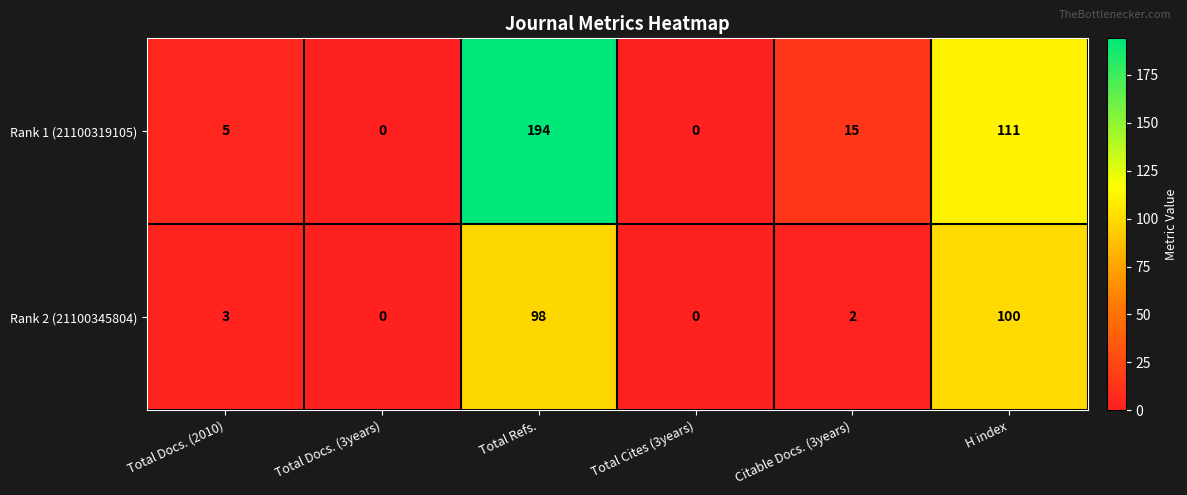

What is the difference between the maximum and minimum values in the Rank 2 (21100345804) series?

100